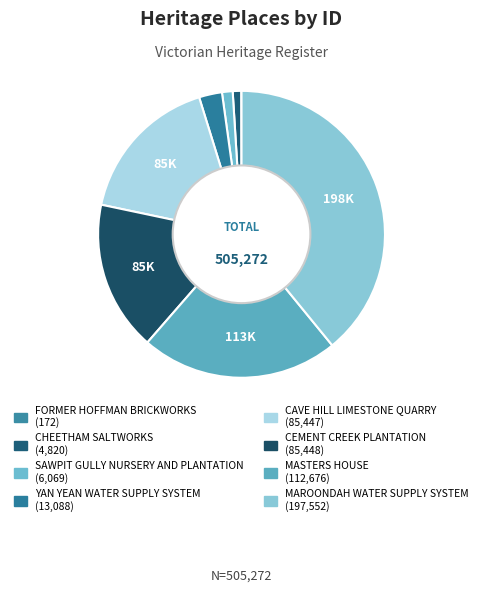

How many segments does this pie chart have?

8